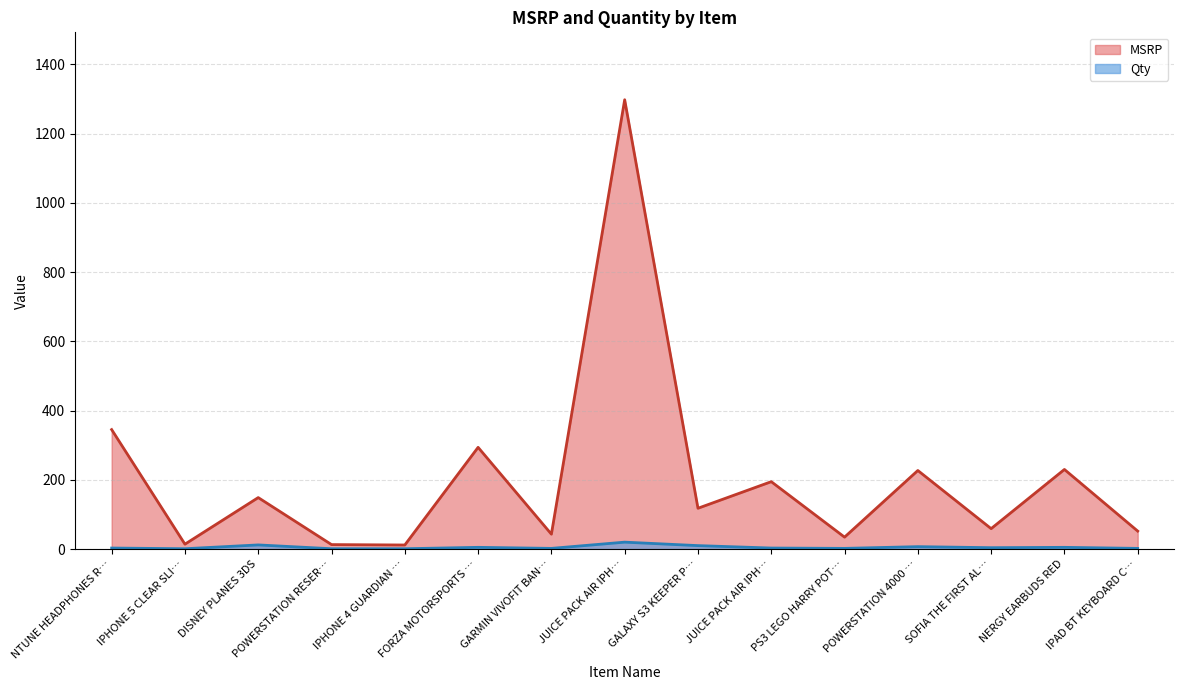

At which category does MSRP reach its first local valley?

IPHONE 5 CLEAR SLI…